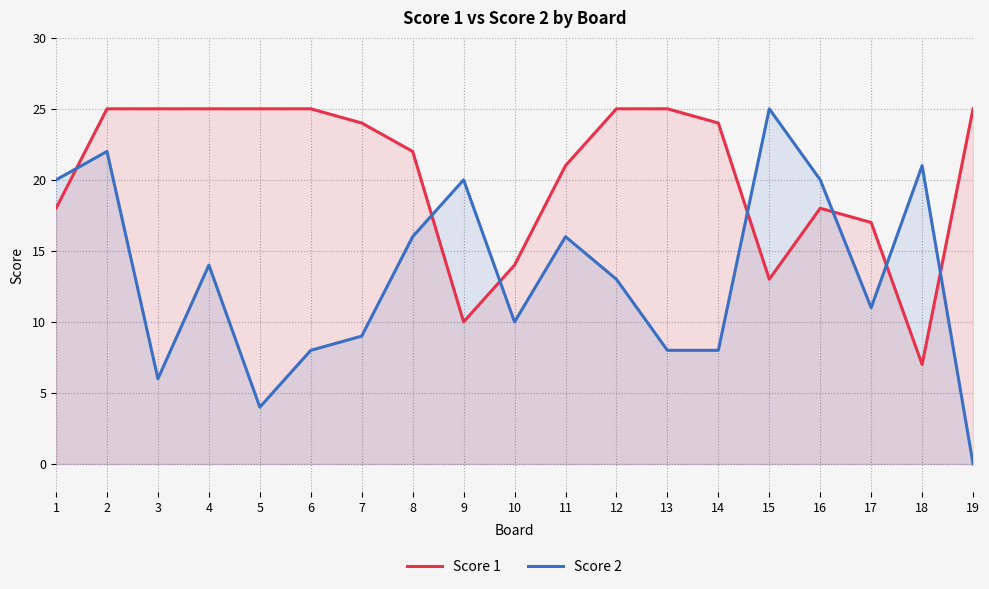

Between 2 and 16, which is larger?

2